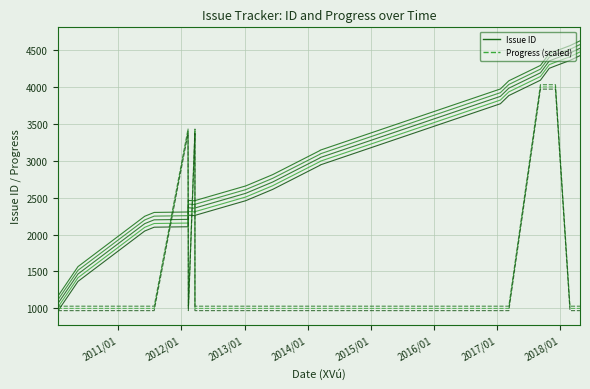

Which series has the widest spread of values?

Issue ID (var 1)